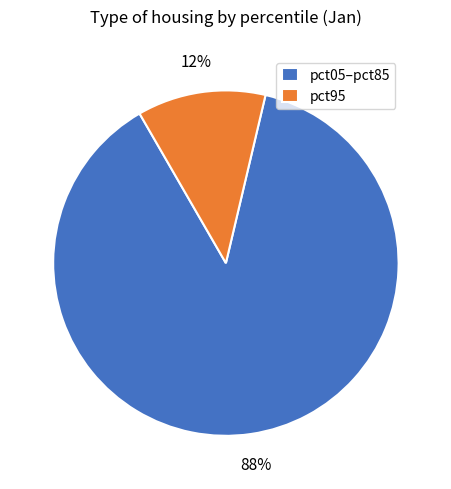

To the nearest percent, what portion does pct95 represent?

12%